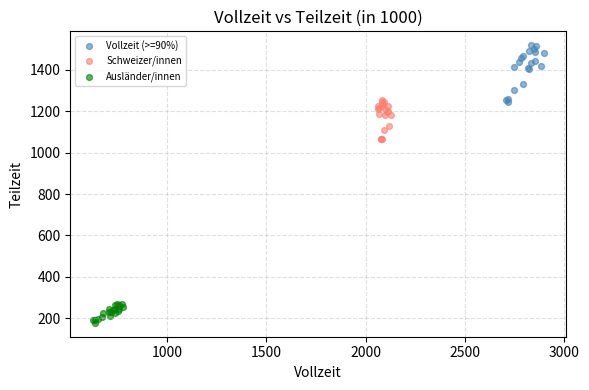

Which series contains the lowest Y value?

Ausländer/innen